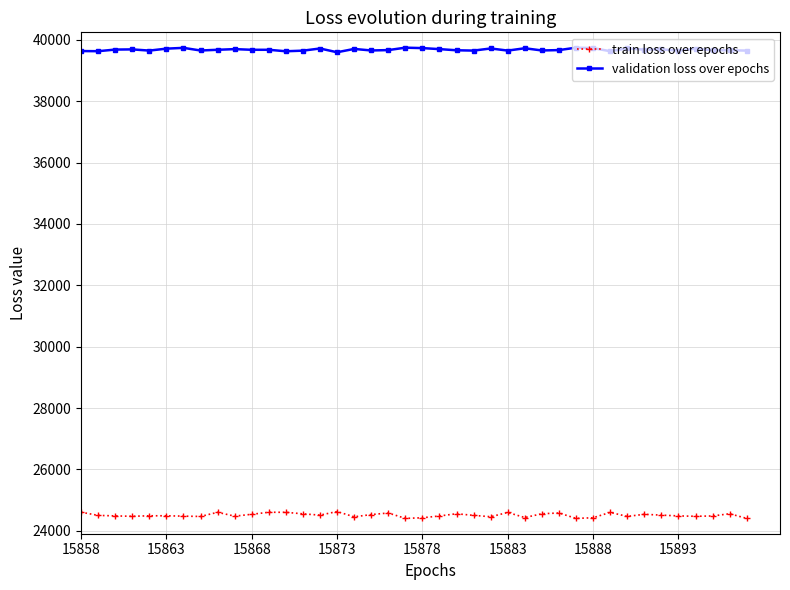

True or false: validation loss over epochs has more than 1 interior local peaks.

True